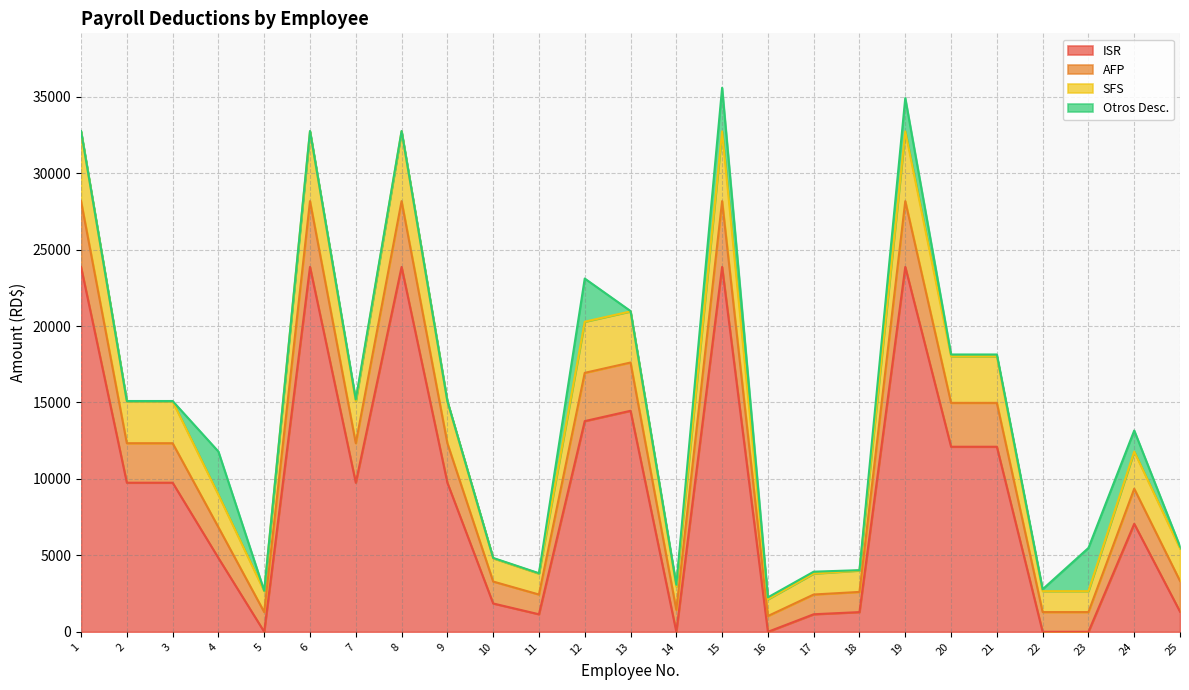

Does the chart have visible grid lines?

Yes